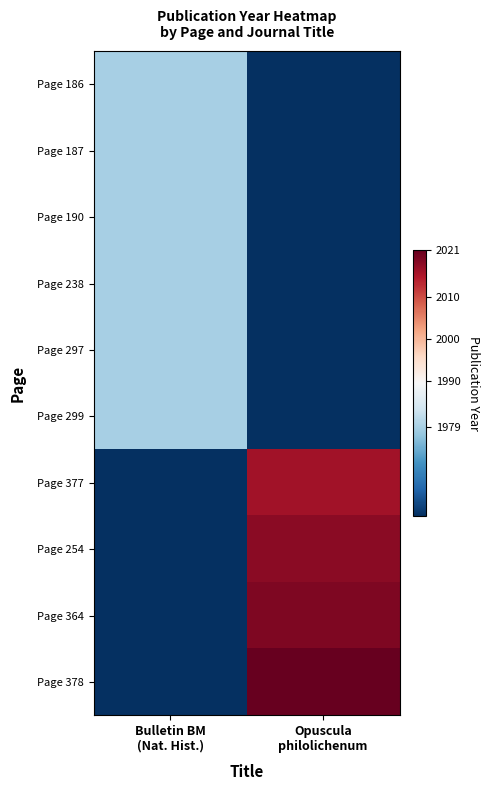

At which category is the sum across all series the highest?

Opuscula
philolichenum